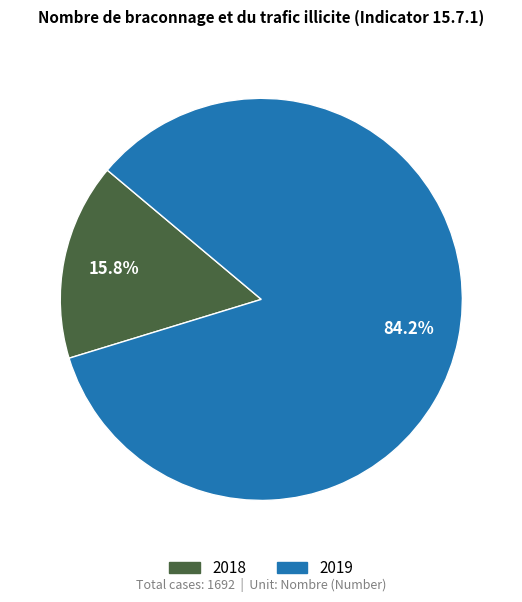

Does 2019 represent more than half of the total?

Yes